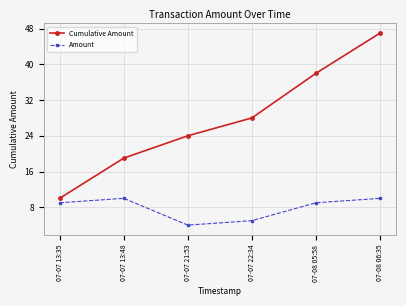

At how many categories does at least one series exceed 4?

6